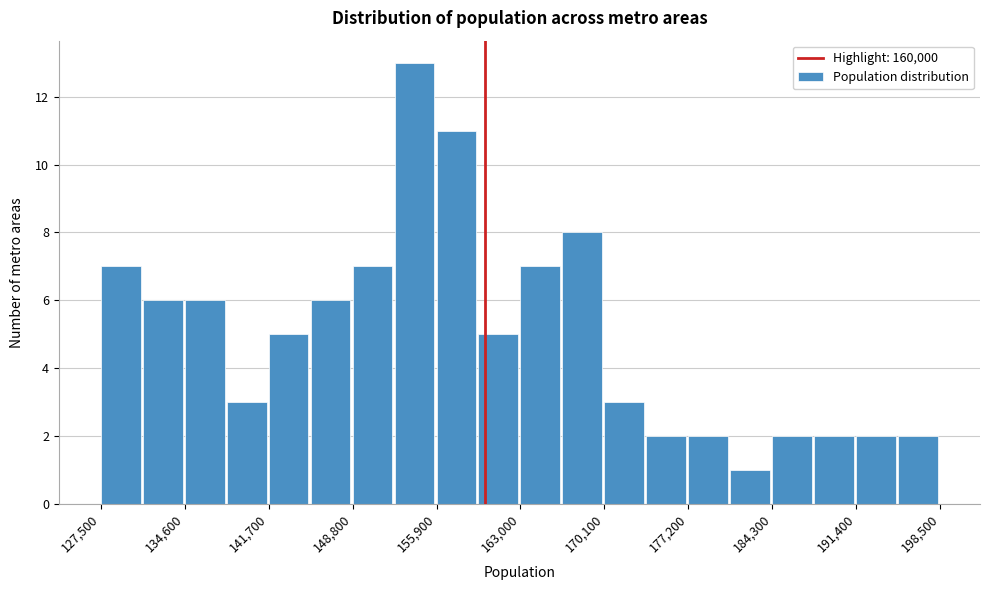

Around what value on the x-axis is the tallest bar? Give the approximate position of its centre, as read against the axis.

154000